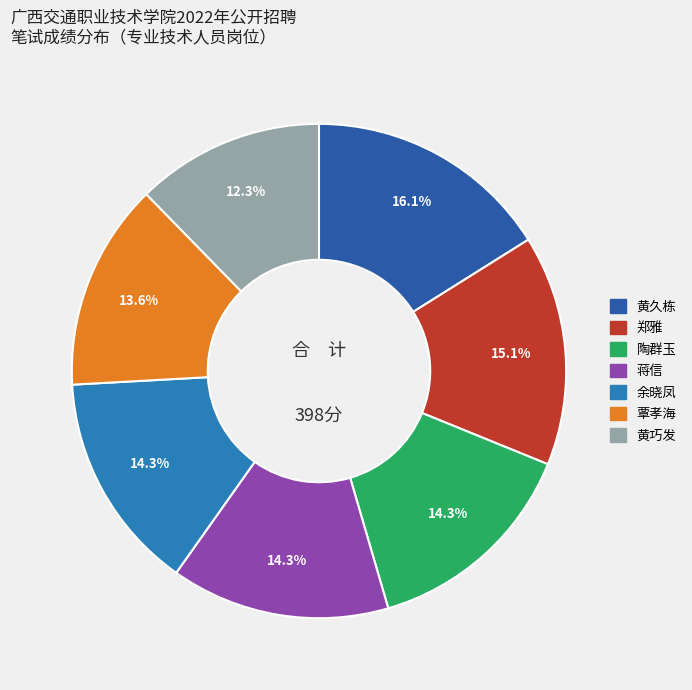

Does 陶群玉 represent more than half of the total?

No